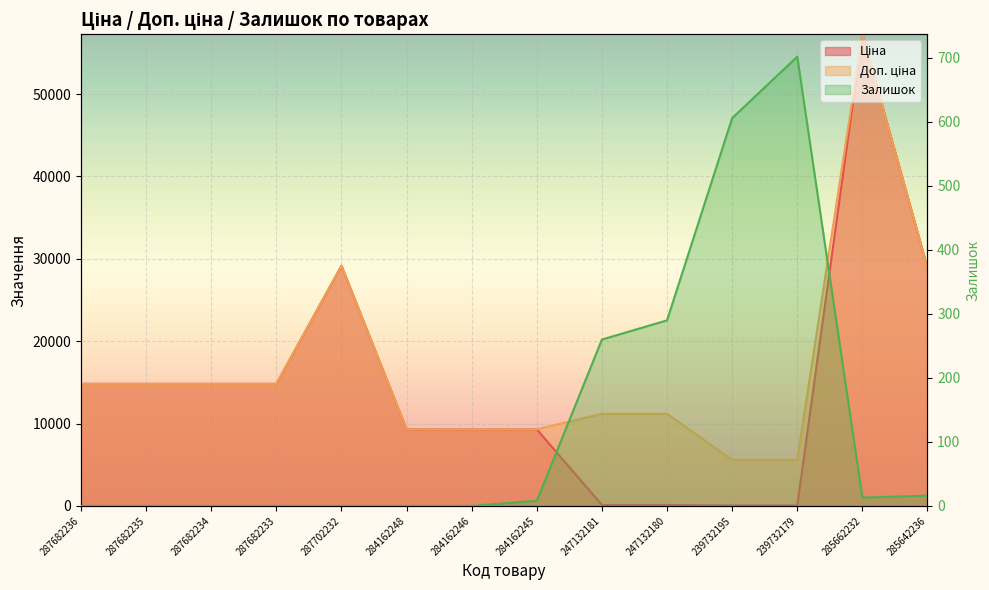

What position from the right is 287682234?

12